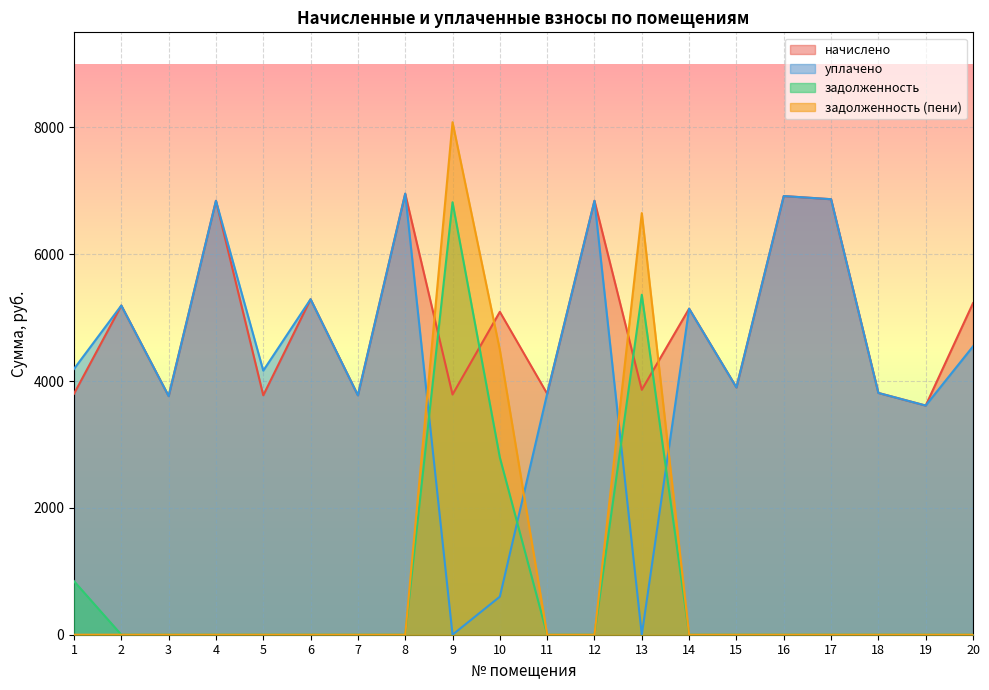

True or false: уплачено has a value of 7914.4 at 20.

False